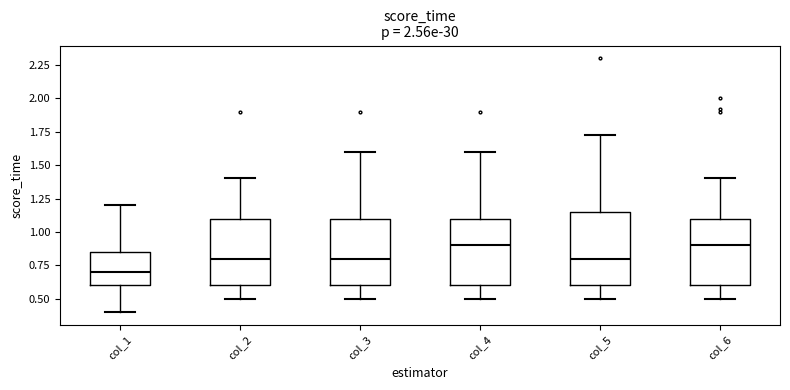

Reading left to right, transcribe this box plot: for each box, give where its median line is, the range the box spans, and where its two whiskers end, as read against the y-axis. The values are not printed on the chart, so give them approximately, as read against the axis.

col_1: median 0.70, box 0.60 to 0.85, whiskers 0.40 to 1.20
col_2: median 0.80, box 0.60 to 1.10, whiskers 0.50 to 1.40
col_3: median 0.80, box 0.60 to 1.10, whiskers 0.50 to 1.60
col_4: median 0.90, box 0.60 to 1.10, whiskers 0.50 to 1.60
col_5: median 0.80, box 0.60 to 1.15, whiskers 0.50 to 1.75
col_6: median 0.90, box 0.60 to 1.10, whiskers 0.50 to 1.40